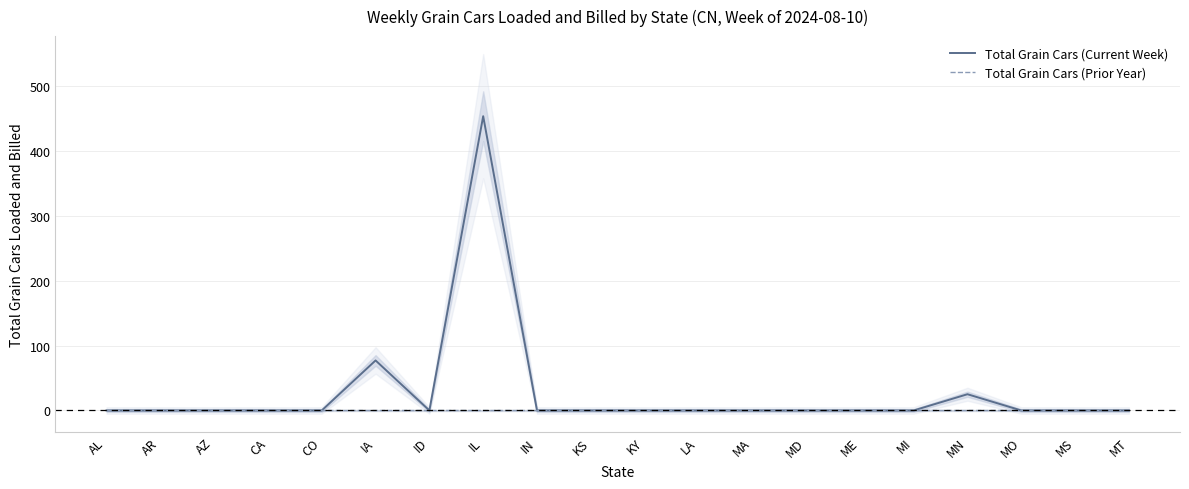

At which label does Total Grain Cars (Prior Year) reach its peak?

AL